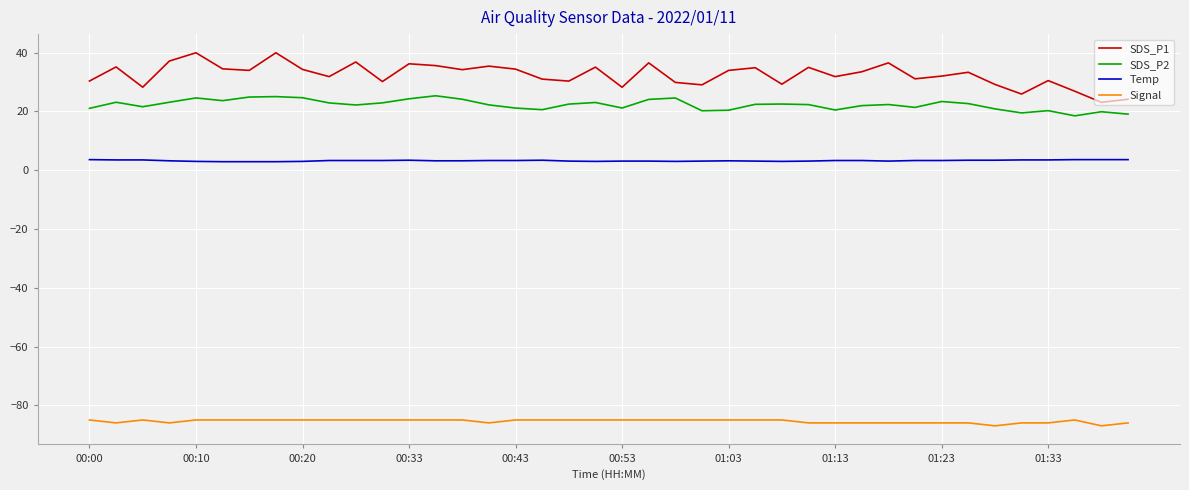

True or false: SDS_P1 and Signal cross at least once.

False